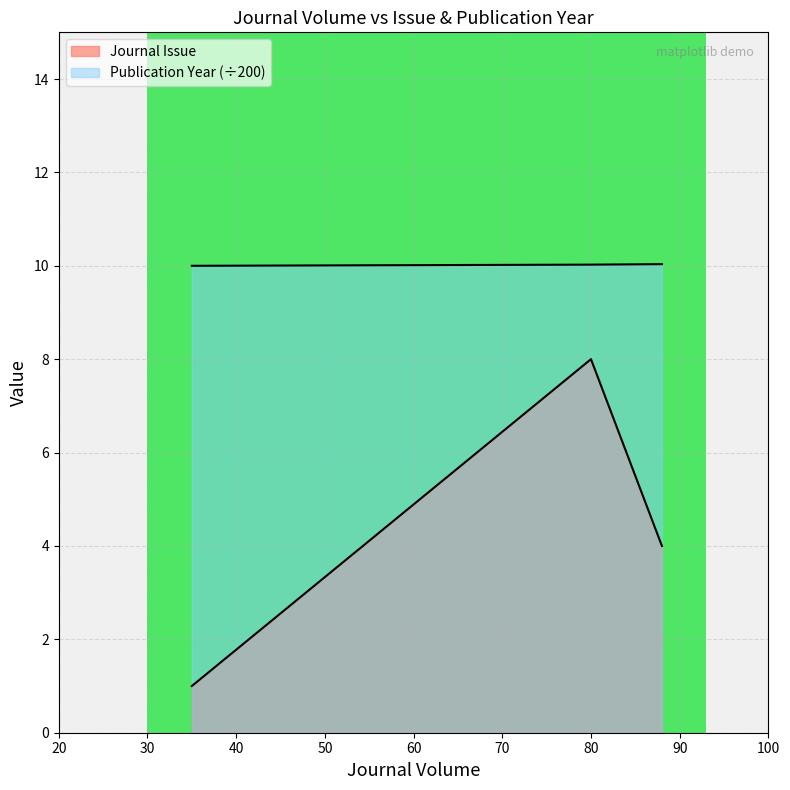

Is it true that Publication Year equals 10.0 at 80?

True